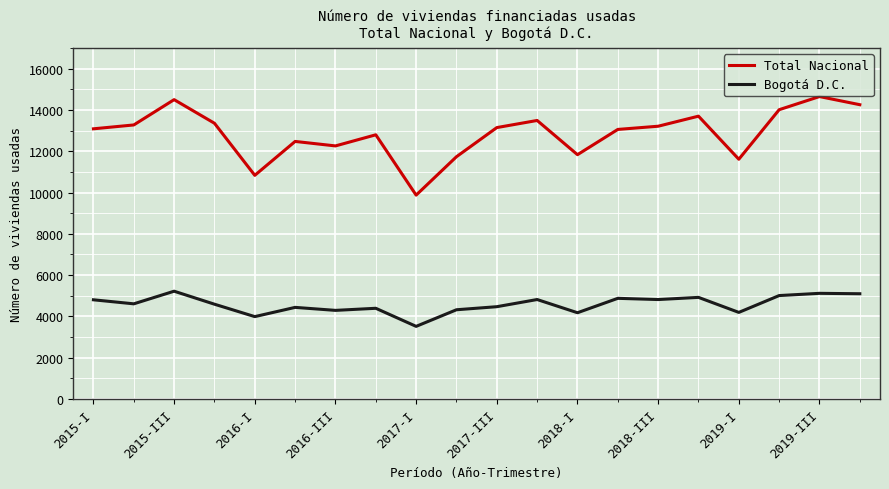

List the series in order of their peak value, lowest first.

Bogotá D.C., Total Nacional